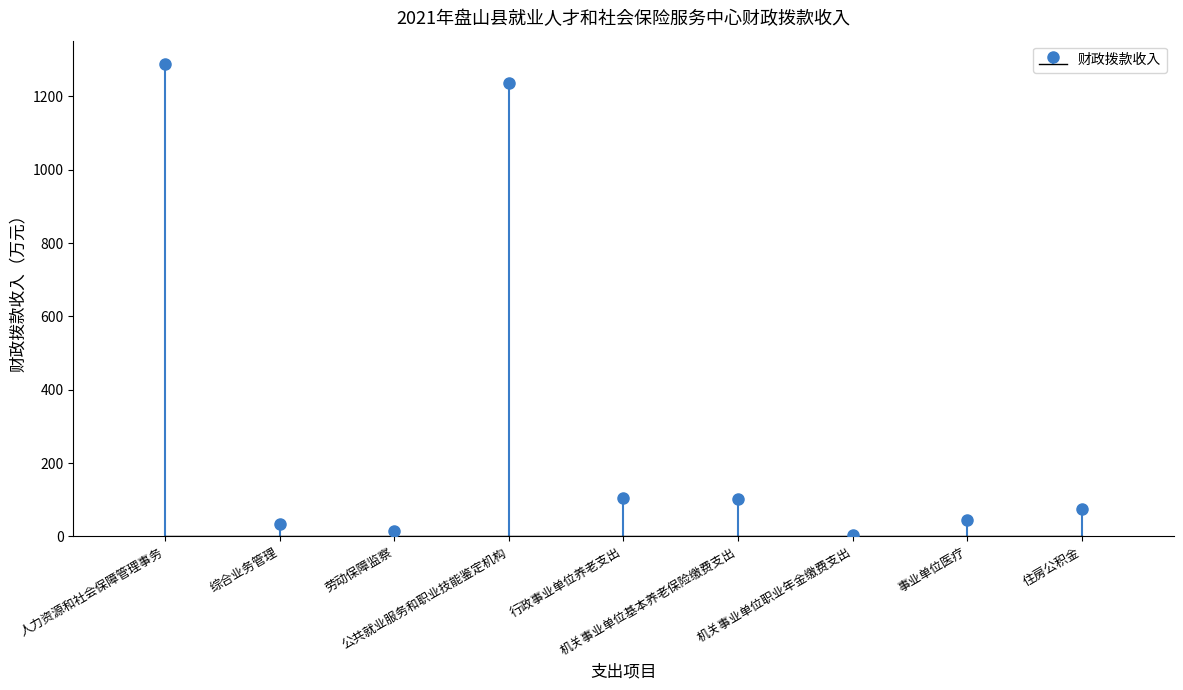

What value does the data have at 机关事业单位基本养老保险缴费支出?

101.1